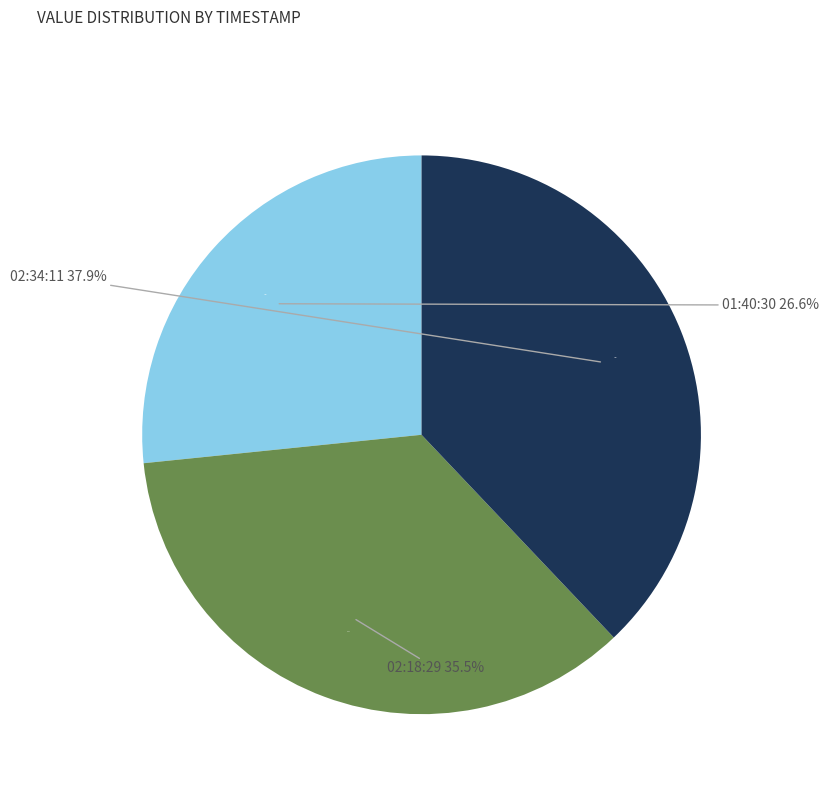

True or false: 2022-11-24T02:18:29.146Z accounts for 35% of the total.

True